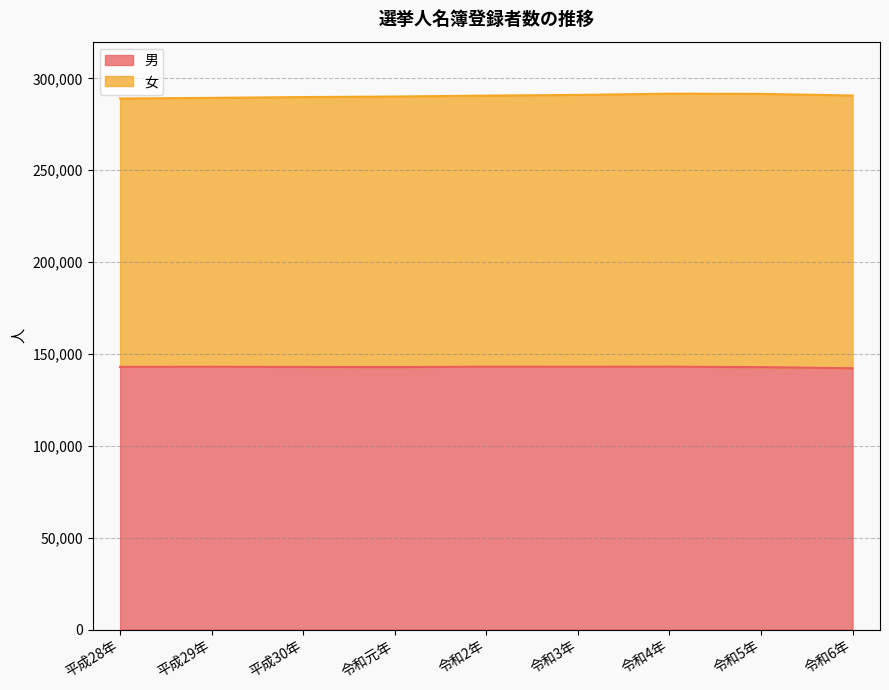

True or false: the data shows 211422 at 令和4年.

False